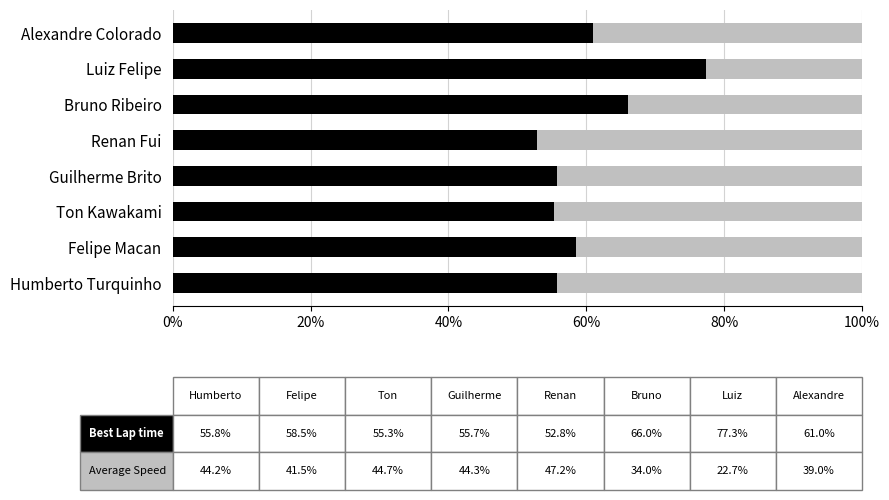

What is the total value across all series at Luiz Felipe?

100.0